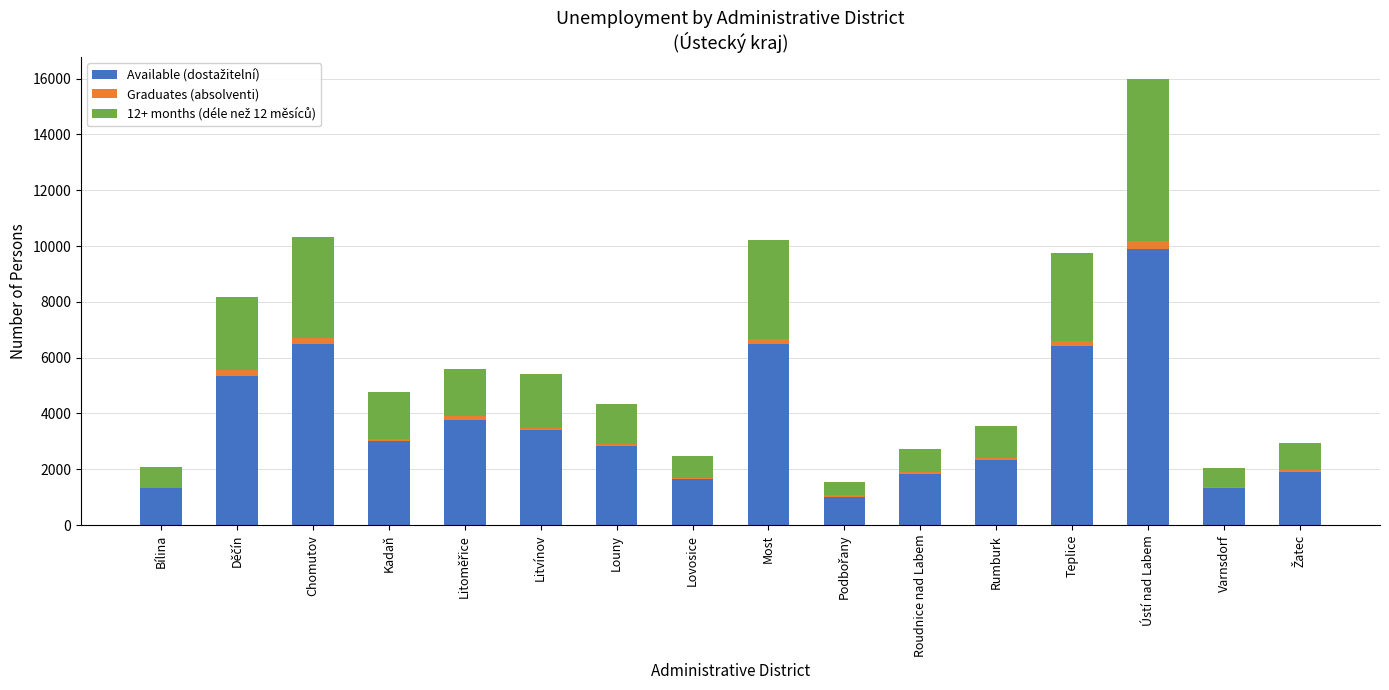

How many series are shown in this chart?

3